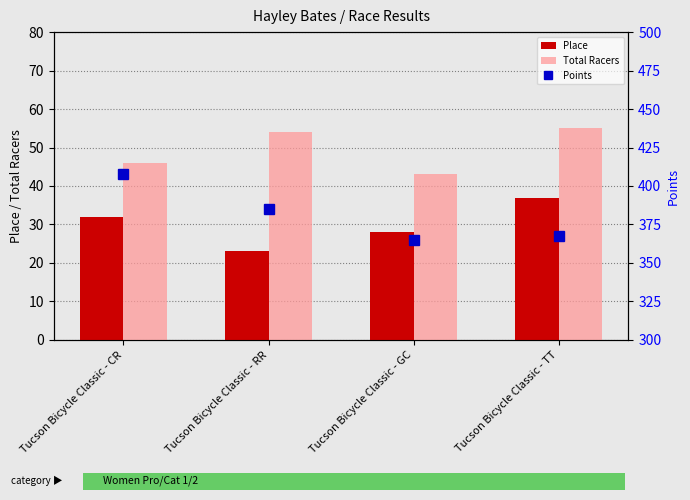

Read the Place value at Tucson Bicycle Classic - CR.

32